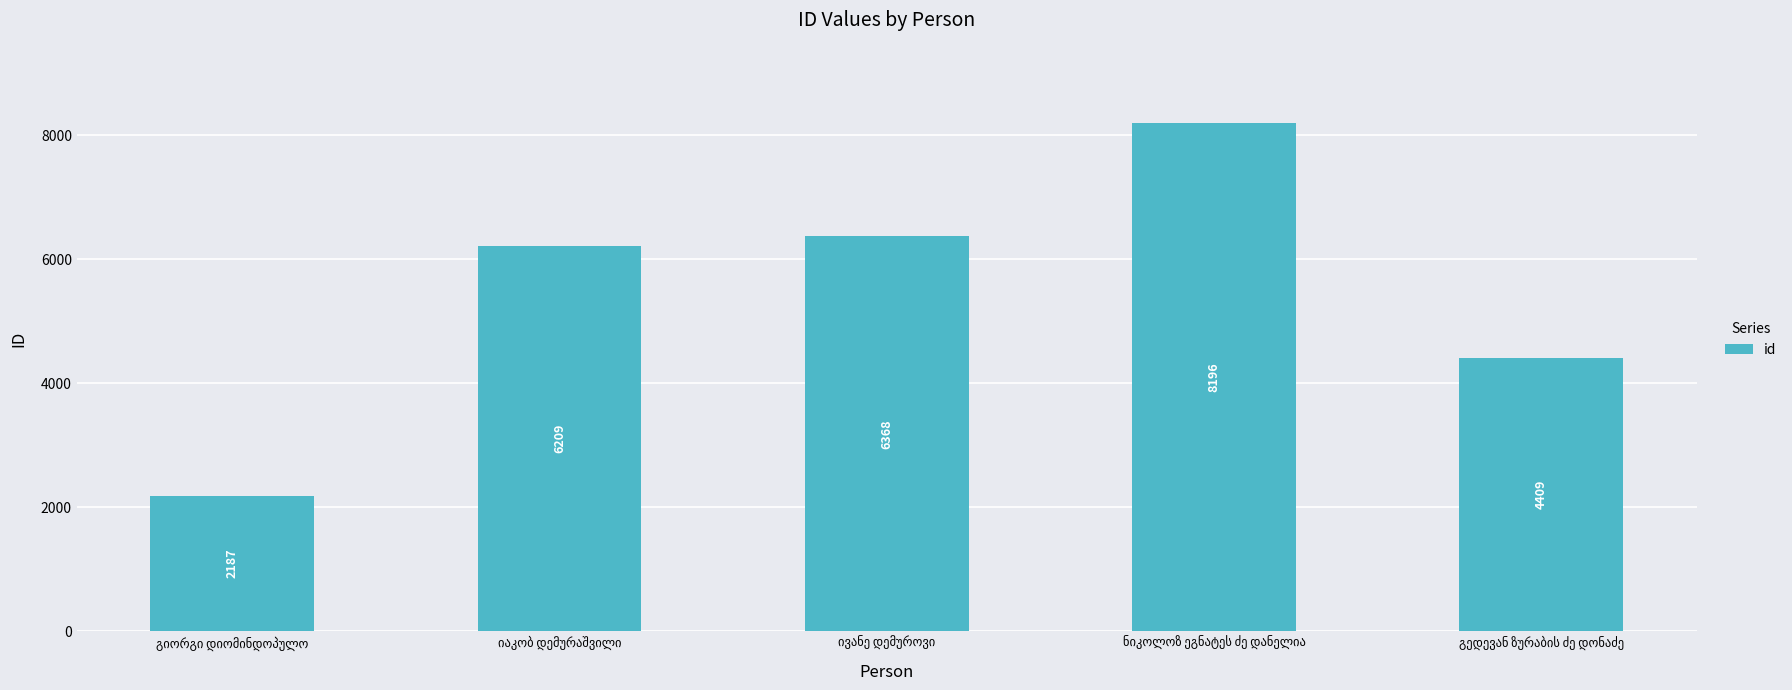

Reading right to left, extract all data points from this chart.

4409	8196	6368	6209	2187